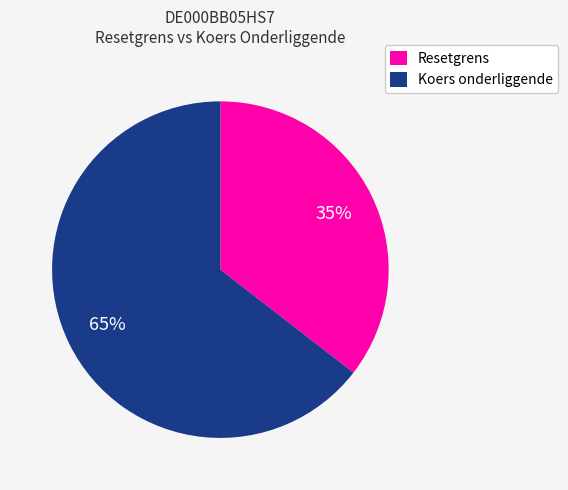

Which category accounts for the majority?

Koers onderliggende